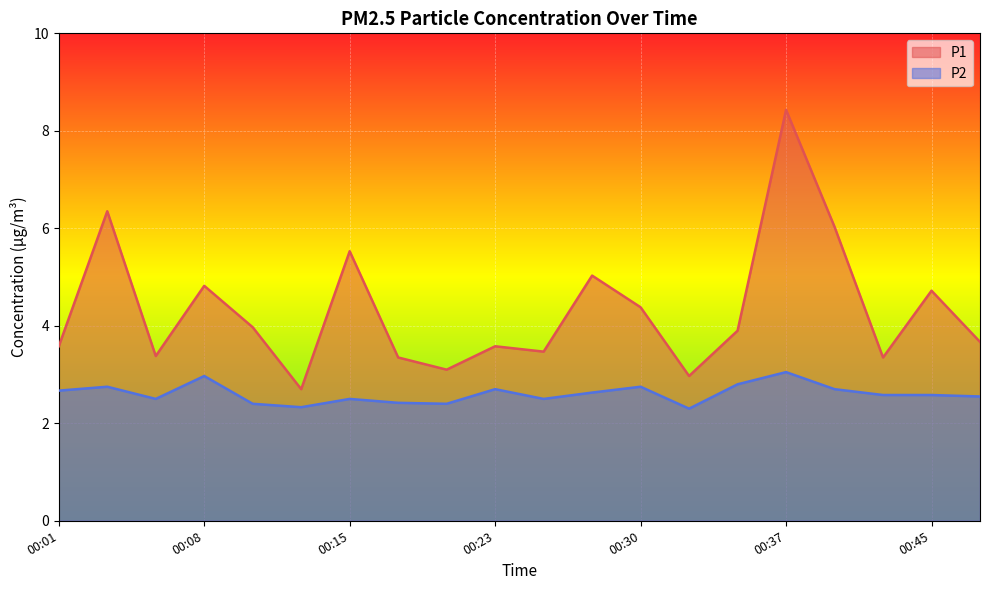

Is the value of P1 at 00:15 greater than the value of P2 at 00:18?

Yes